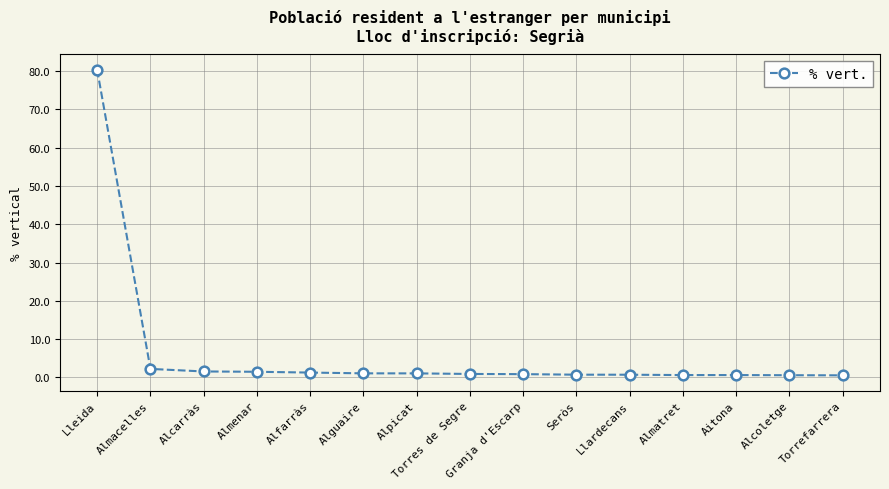

What is the value of the 2nd point from the left?

2.2